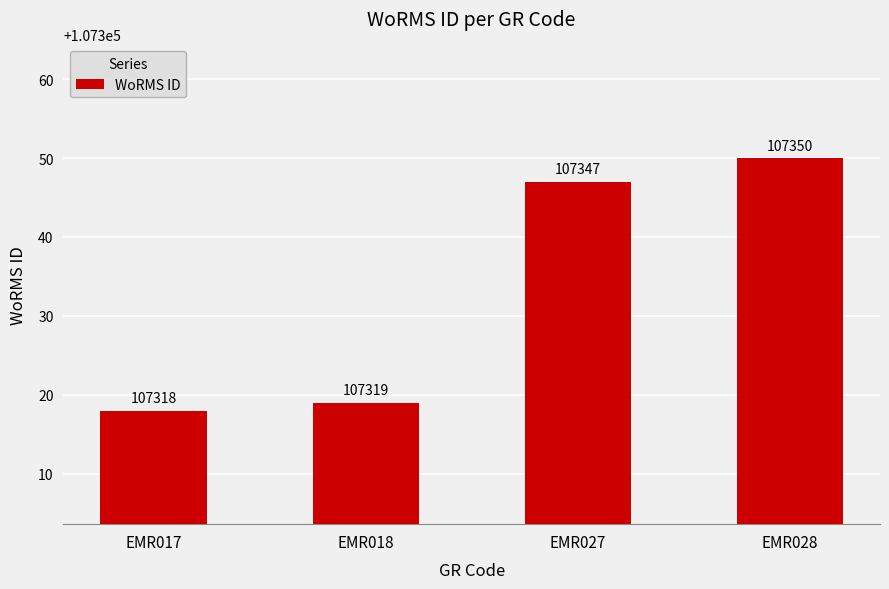

What is the value of the 4th bar from the left?

107350